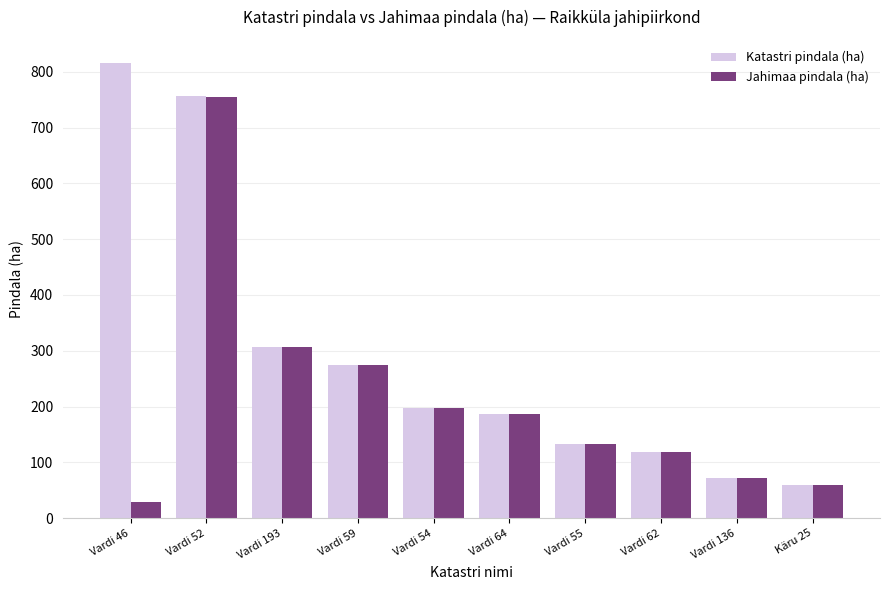

Which series has the largest total across all categories?

Katastri pindala (ha)